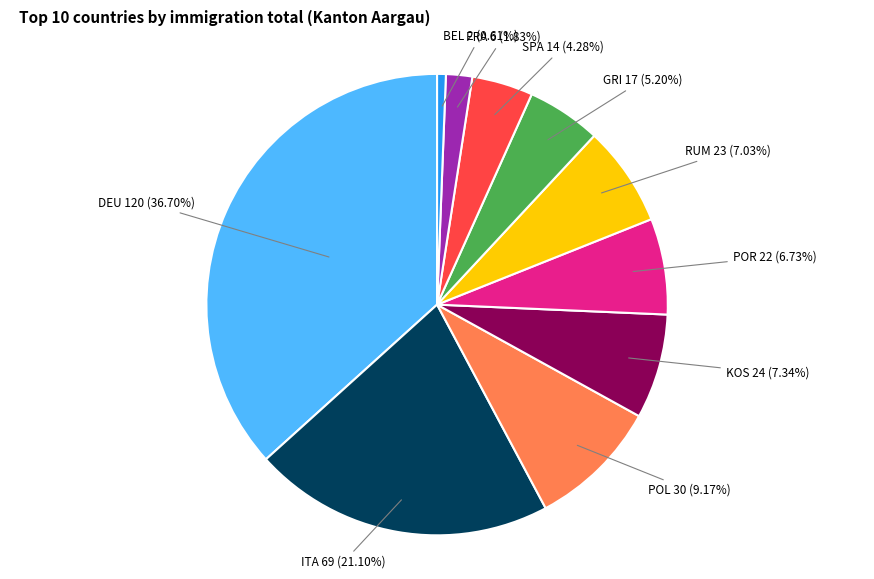

How many slices are in this pie chart?

10